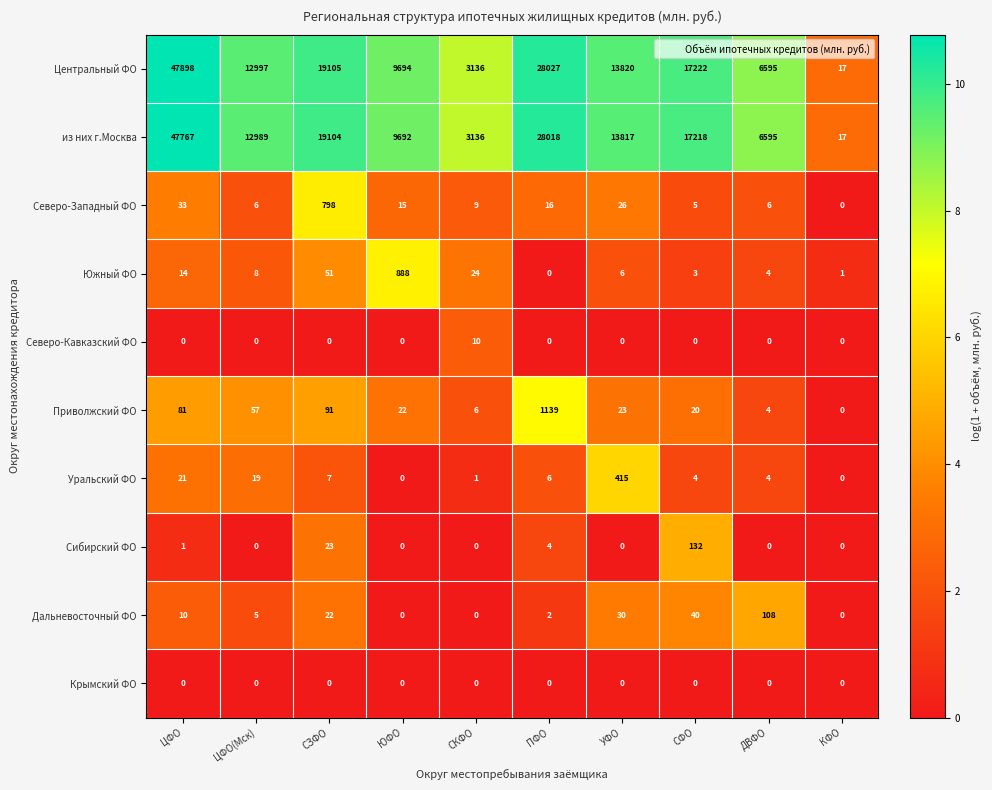

Is the value of Уральский ФО at КФО greater than the value of Приволжский ФО at ДВФО?

No